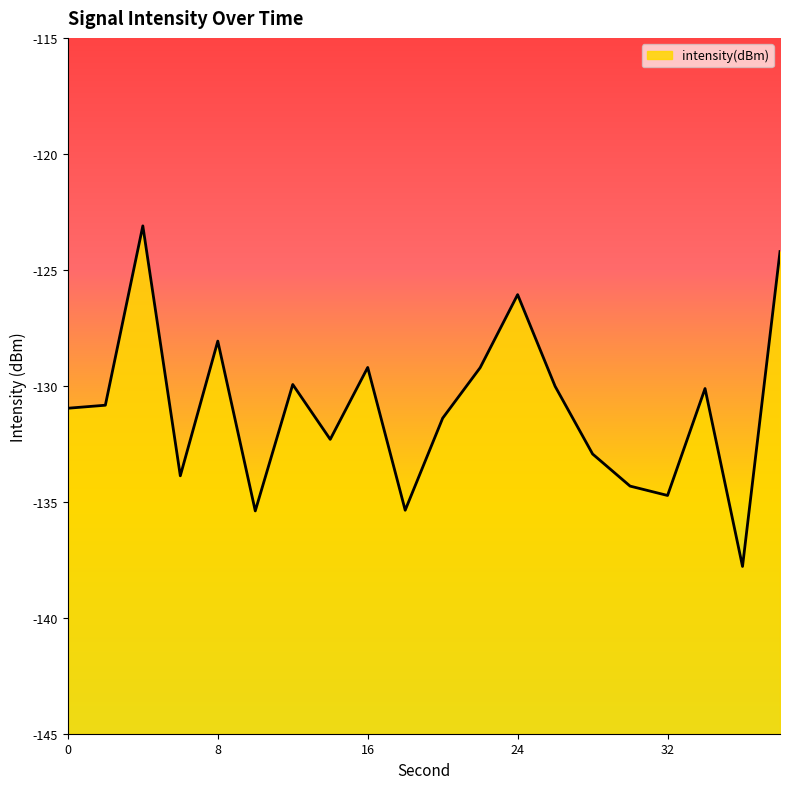

Where is the first local minimum?

6